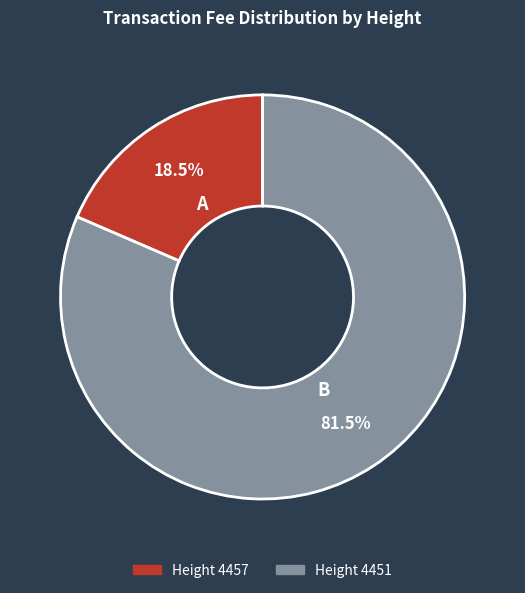

How many segments does this pie chart have?

2